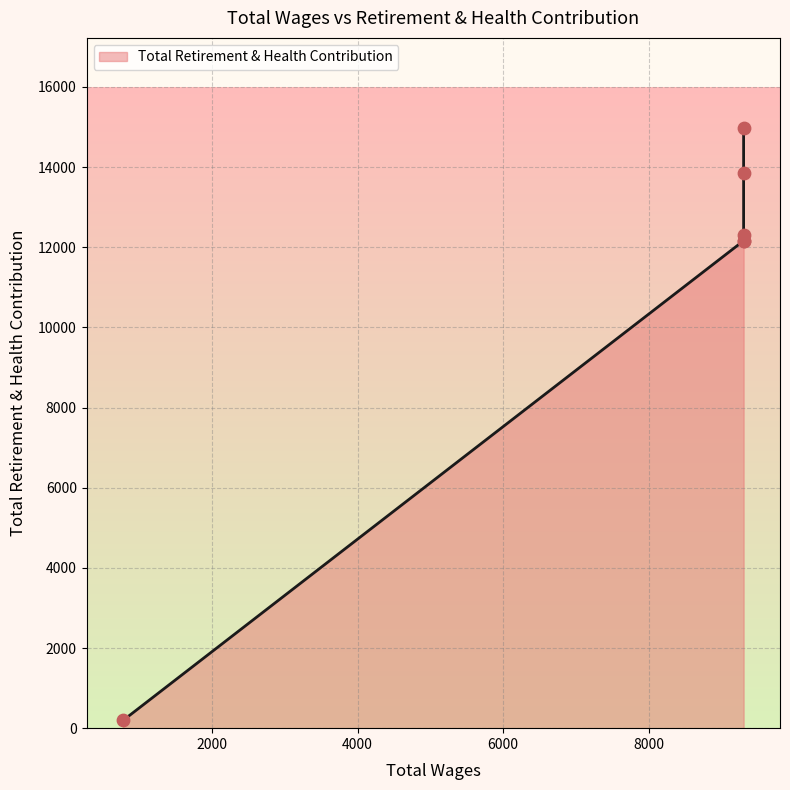

What is the change in value from 9303.0 to 775.0?

-13664